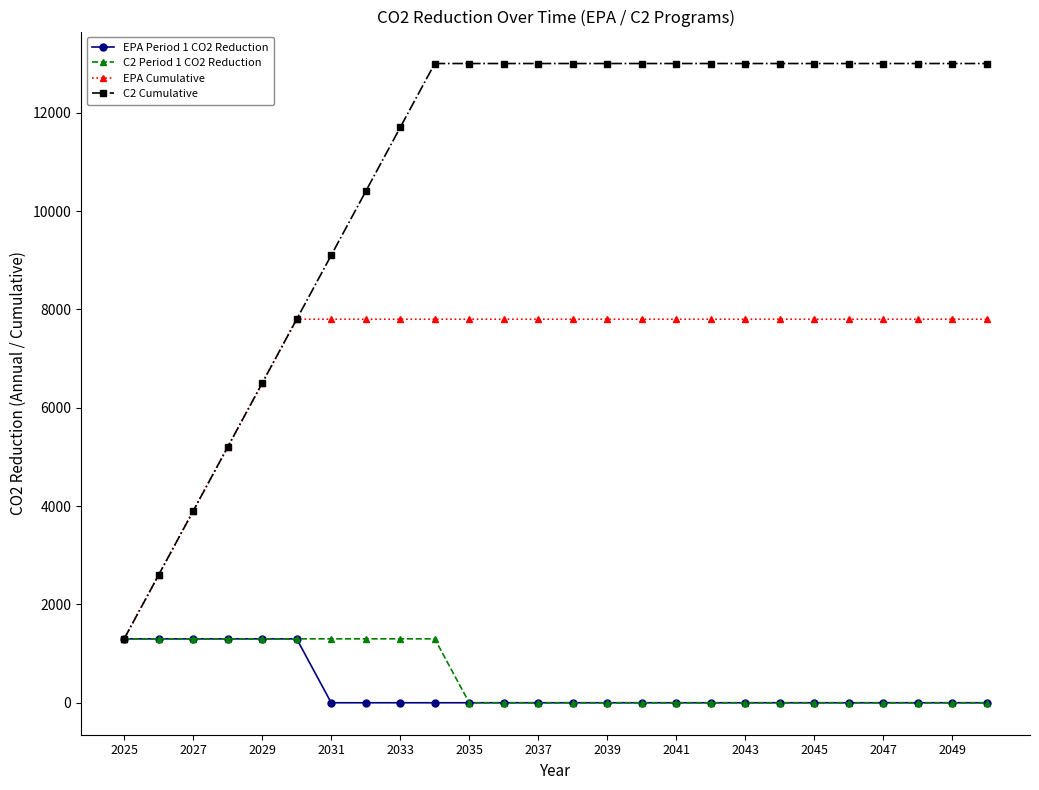

What is the average value of the C2 Period 1 CO2 Reduction series?

500